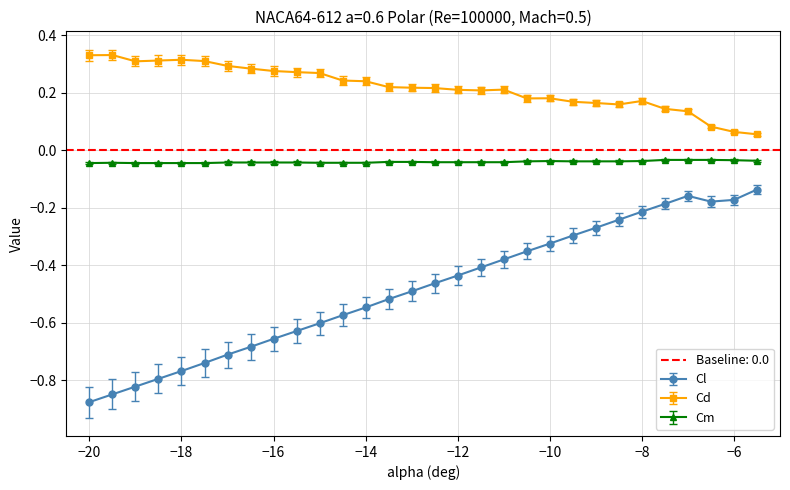

Which series has the largest range (max minus min)?

Cl